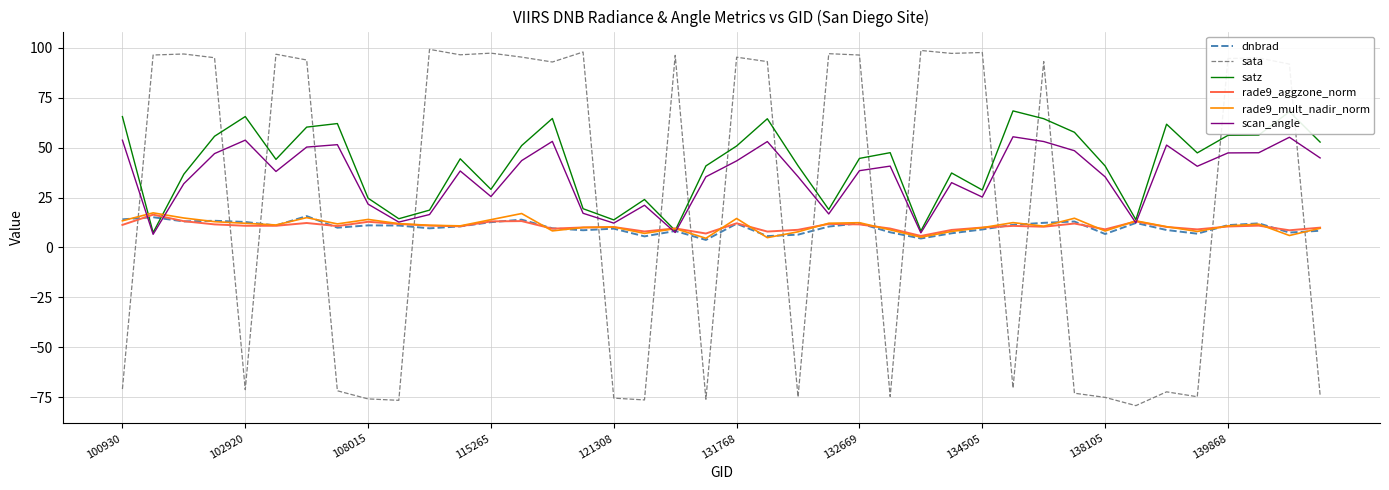

How many times do scan_angle and sata cross each other?

18